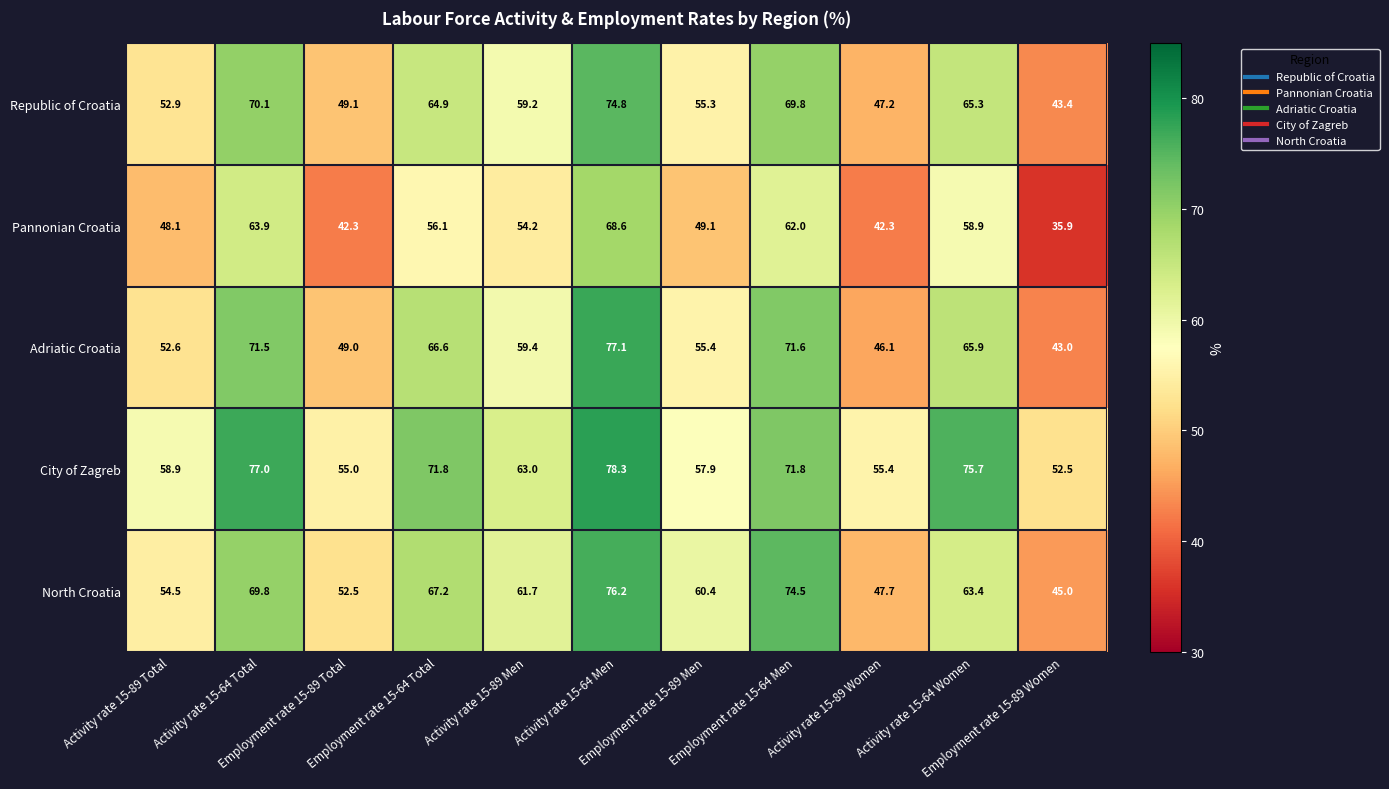

What is the highest value of the Adriatic Croatia series?

77.1